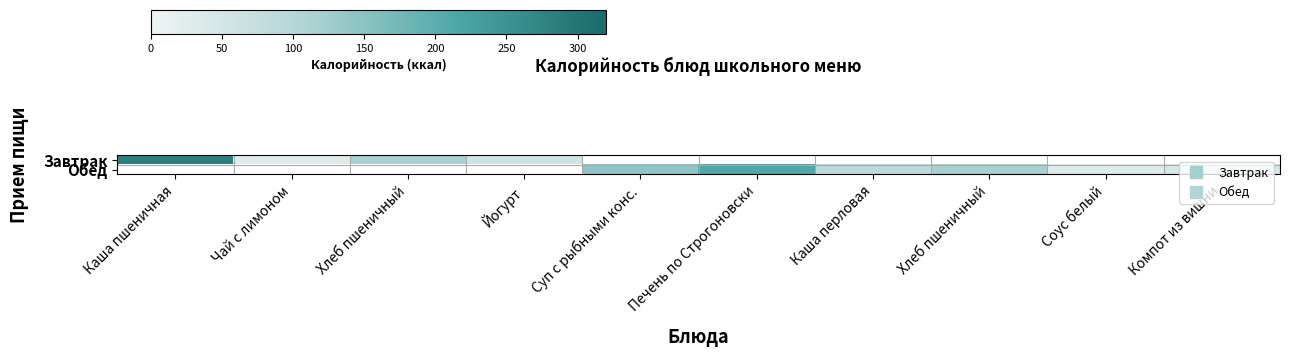

Rank the series by their average value, from highest to lowest.

Завтрак, Обед